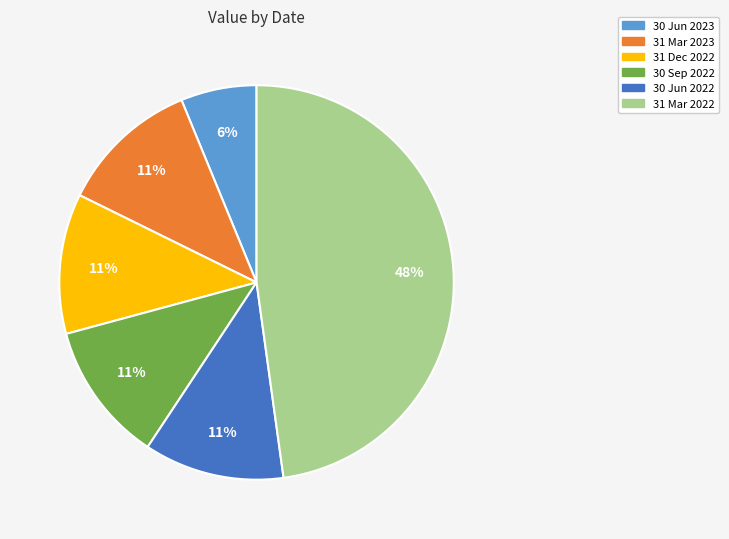

True or false: 30 Jun 2022 accounts for 11% of the total.

True